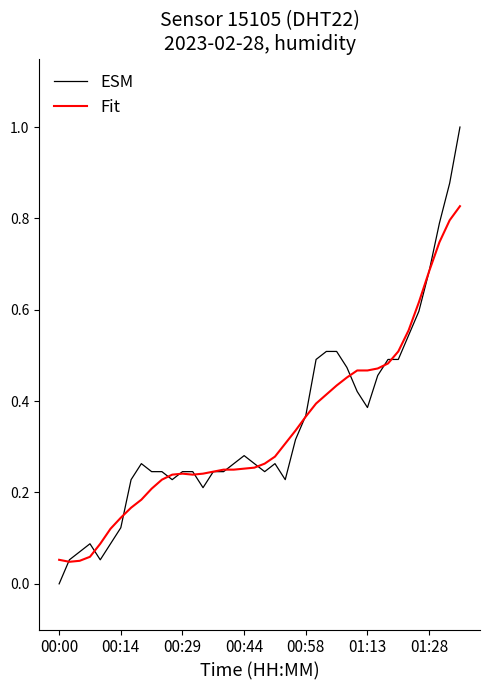

List the series in order of their peak value, highest first.

ESM, Fit